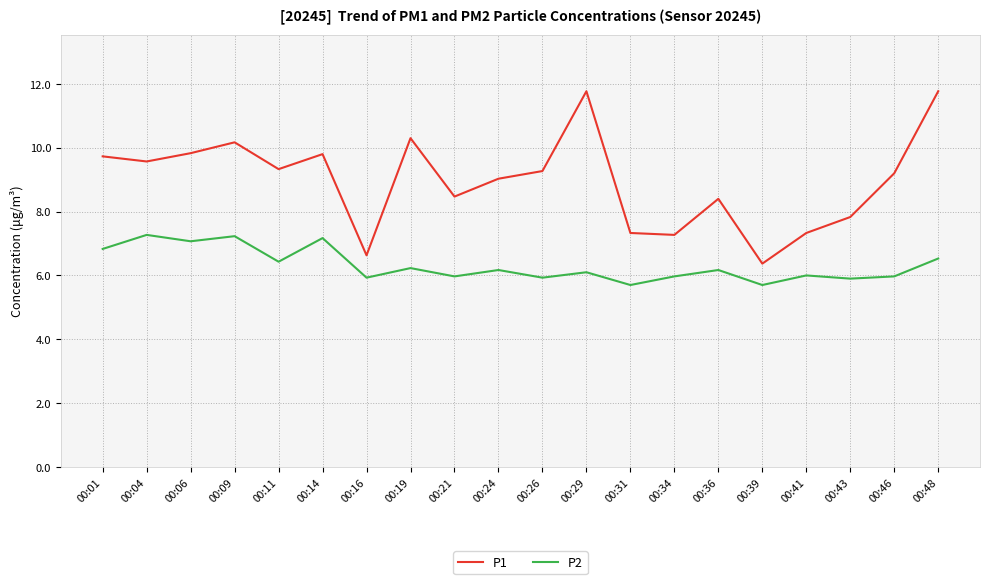

What is the minimum value for P1?

6.4